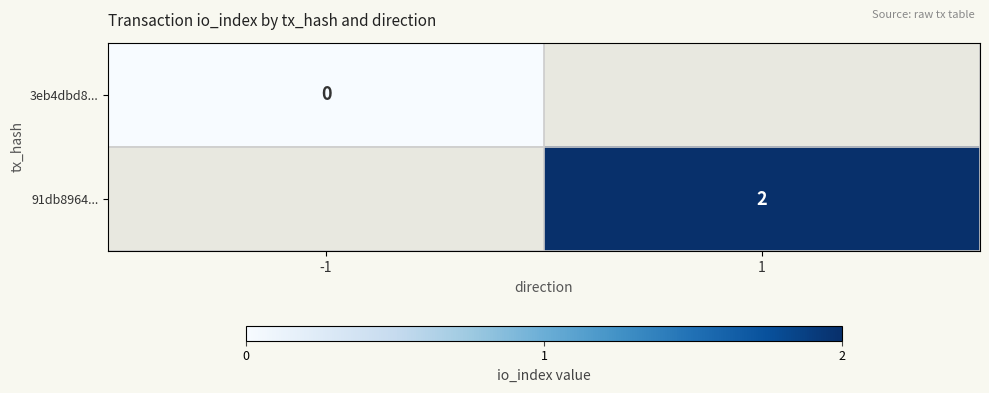

The value of 91db8964... at 1 is 2. True or false?

True